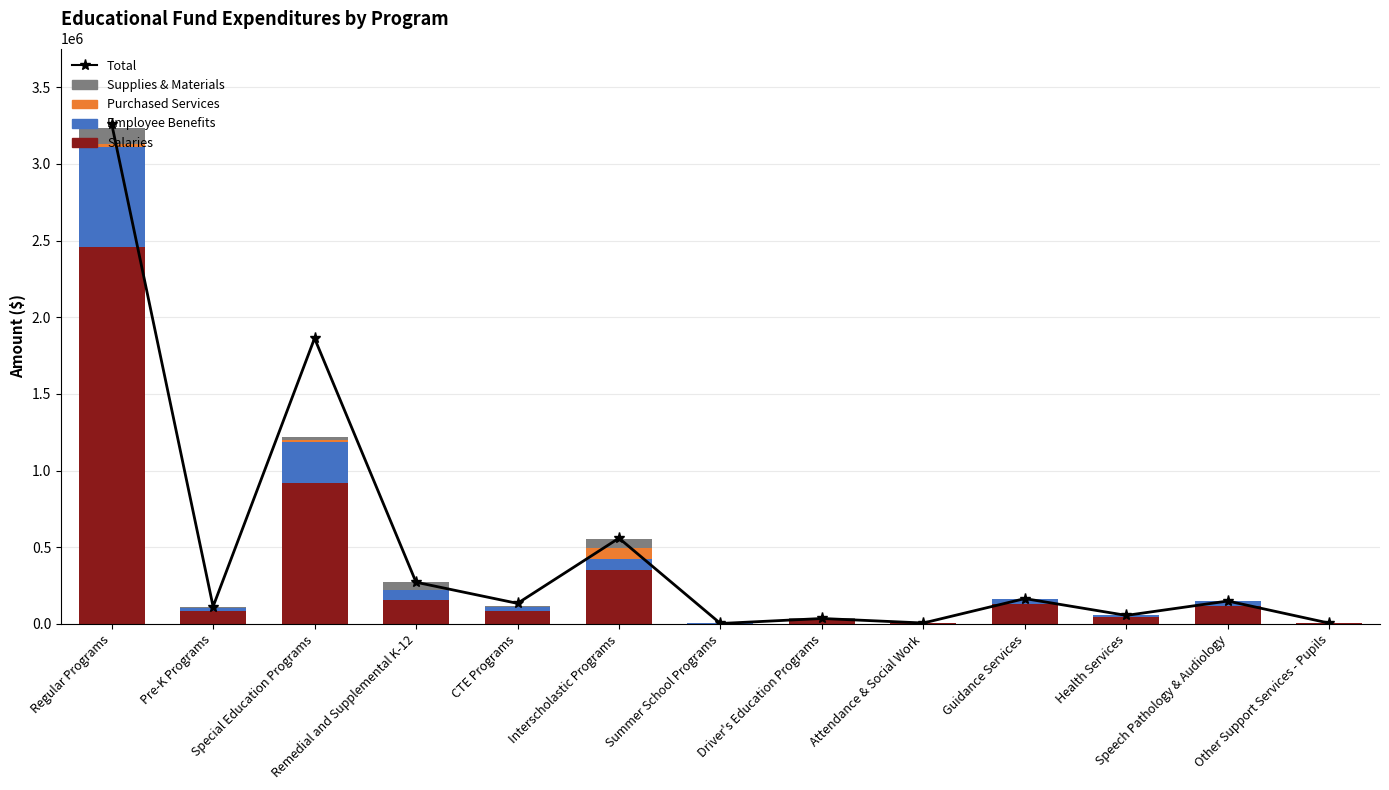

Which has a higher value, Summer School Programs or Guidance Services?

Guidance Services